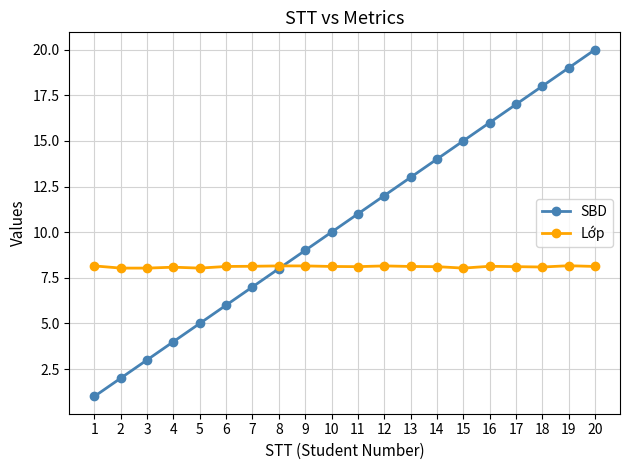

The value of SBD at 11 is 6.1. True or false?

False